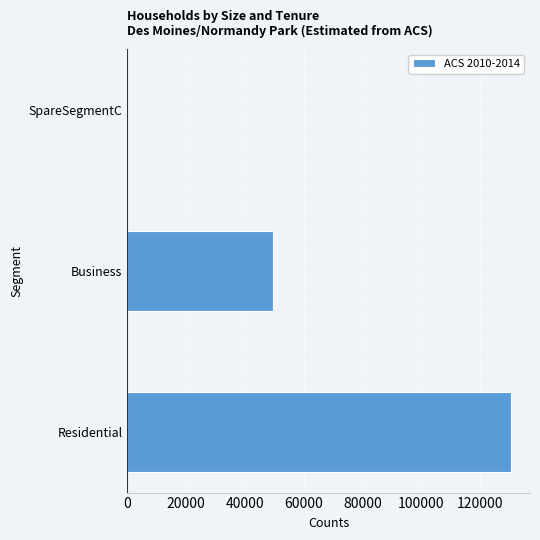

Which category has the highest value across all series?

Residential